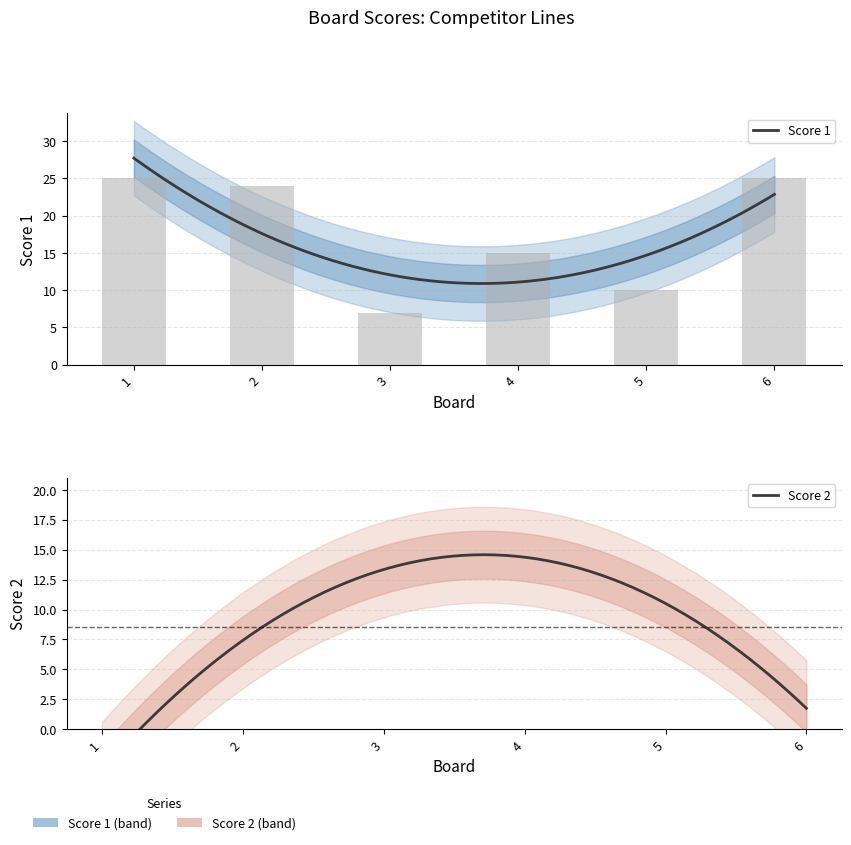

What is the difference between the second highest and minimum values?

18